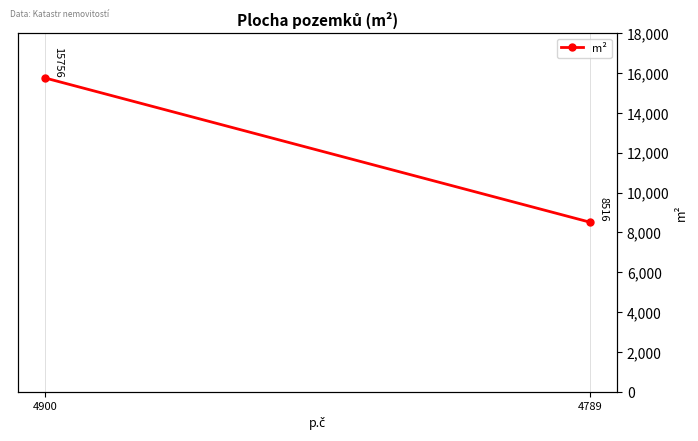

Rank the categories by value from lowest to highest.

4789, 4900